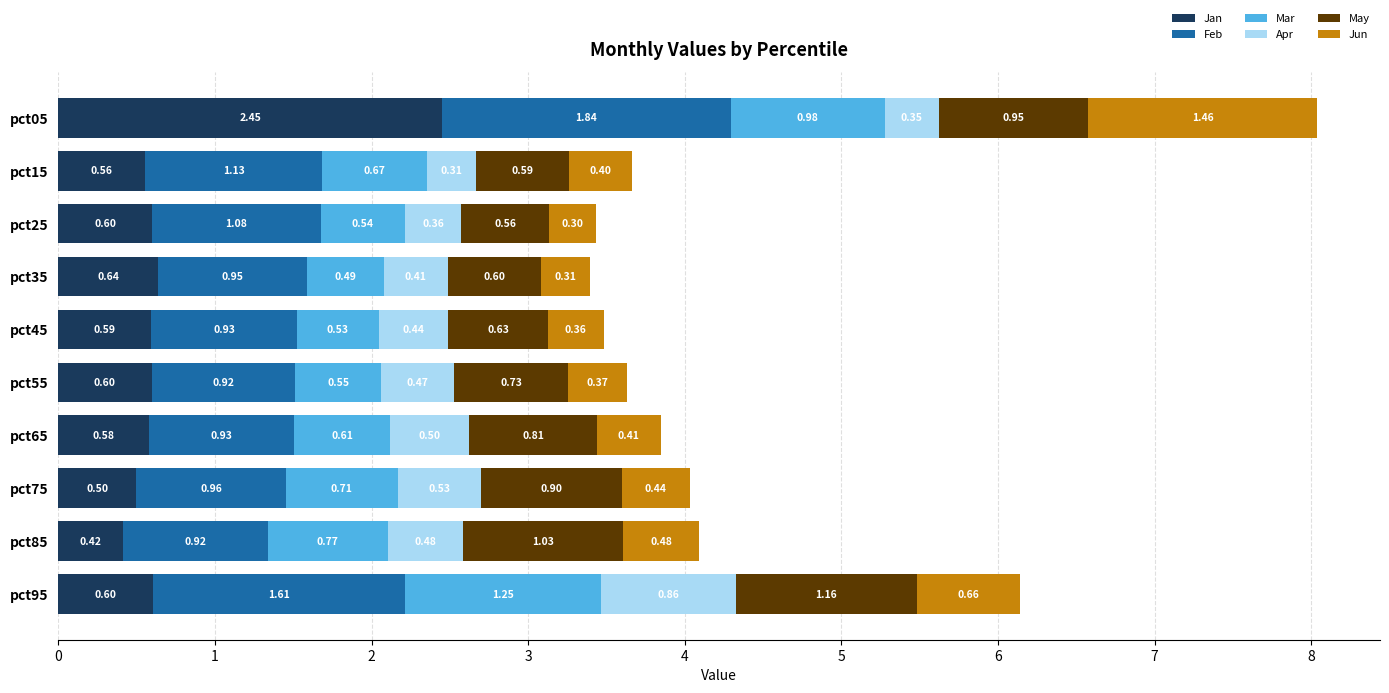

What is the total value across all series at pct15?

3.7